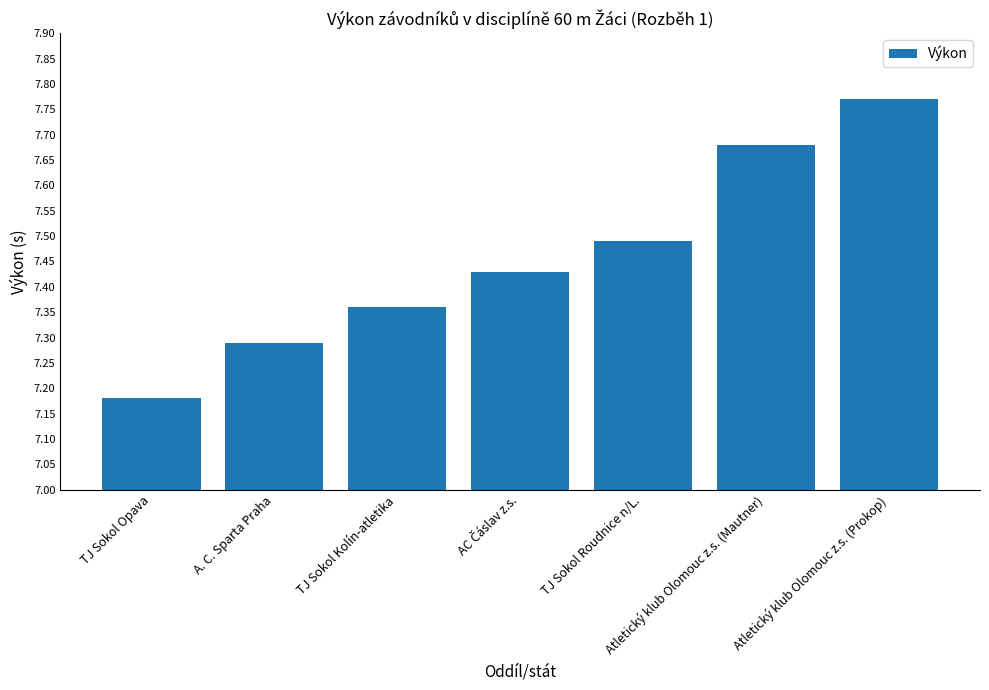

What is the difference between the maximum and second lowest values?

0.5